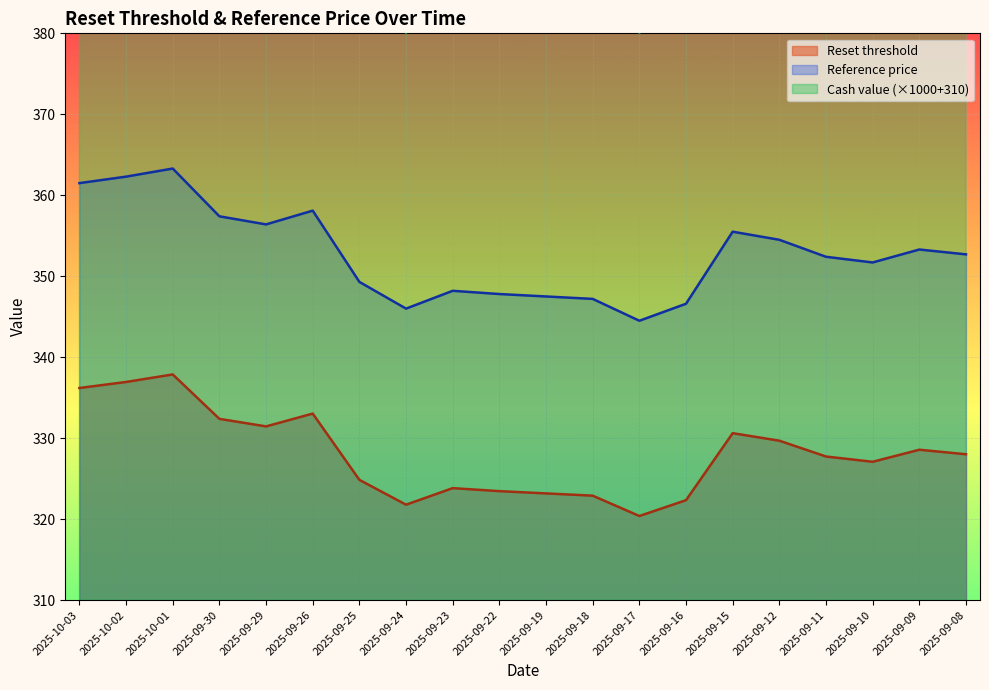

Which series changed the most between 2025-09-29 and 2025-09-09?

Reference price